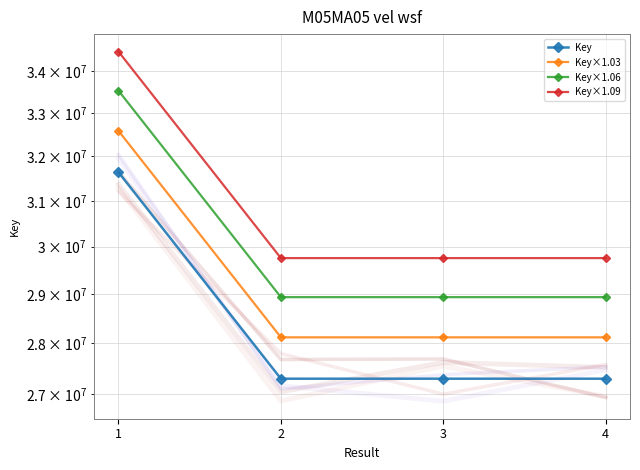

Where does the Key series first go above 27298911?

1